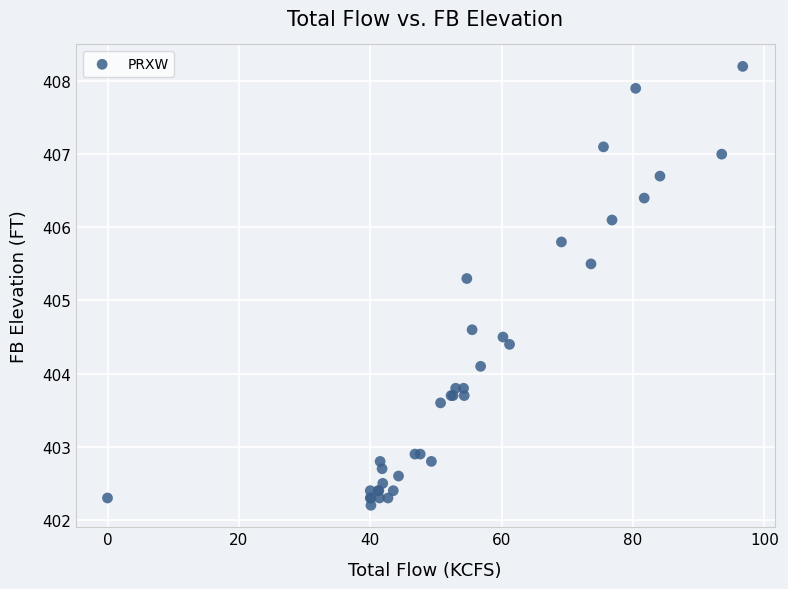

What Y value in the scatter plot is closest to 405?

405.3